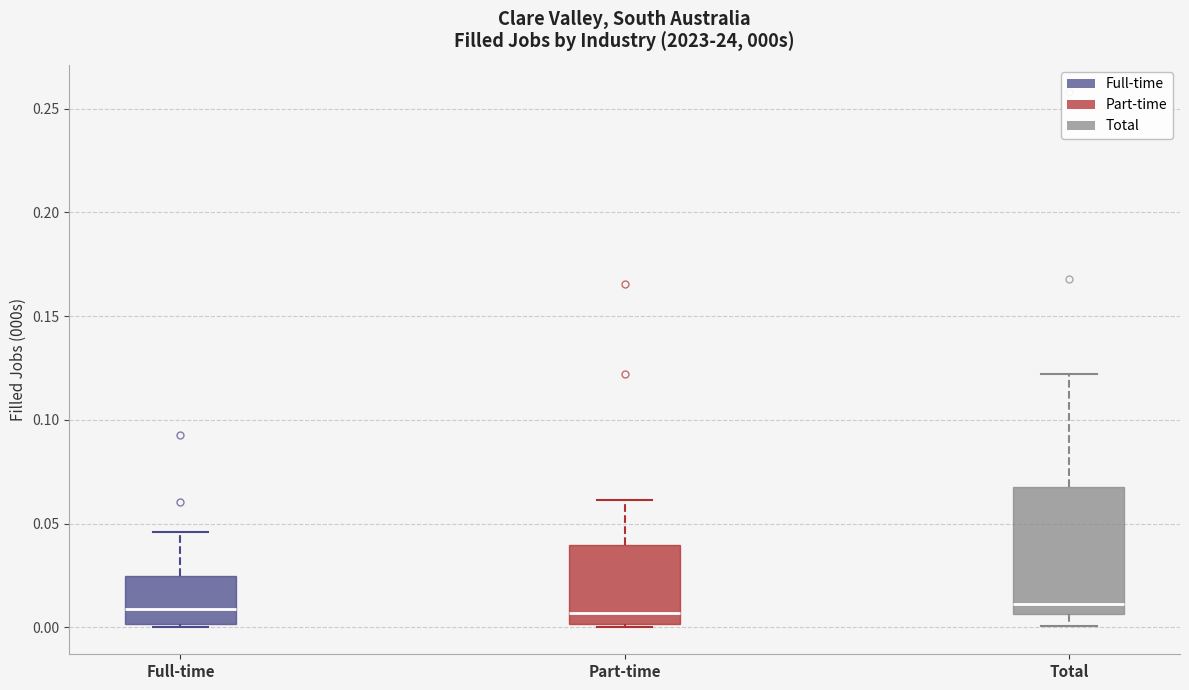

Reading left to right, read every box against the y-axis: the position of its median line, the range the box covers, and the ends of its whiskers. The values are not printed on the chart, so give them approximately, as read against the axis.

Full-time: median 0.010, box 0.000 to 0.025, whiskers 0.000 (just below the box's lower edge) to 0.045
Part-time: median 0.005, box 0.000 to 0.040, whiskers 0.000 (just below the box's lower edge) to 0.060
Total: median 0.010, box 0.005 to 0.070, whiskers 0.000 to 0.120